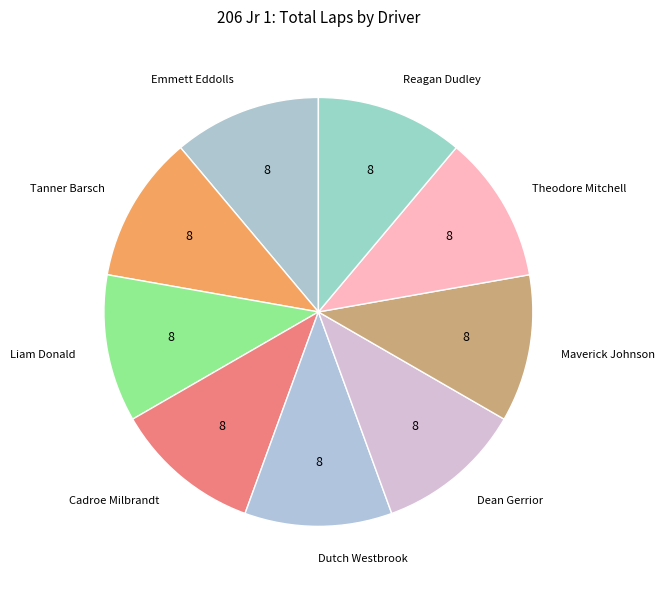

Is it true that Cadroe Milbrandt is 23% of the pie?

False